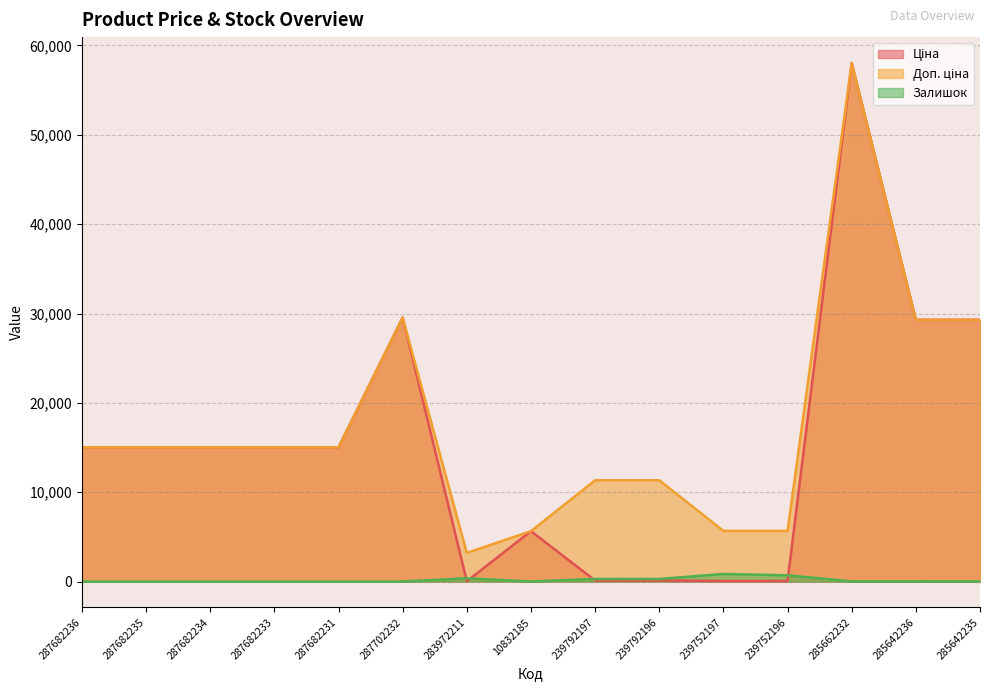

At which category does the chart reach its peak across all series?

285662232